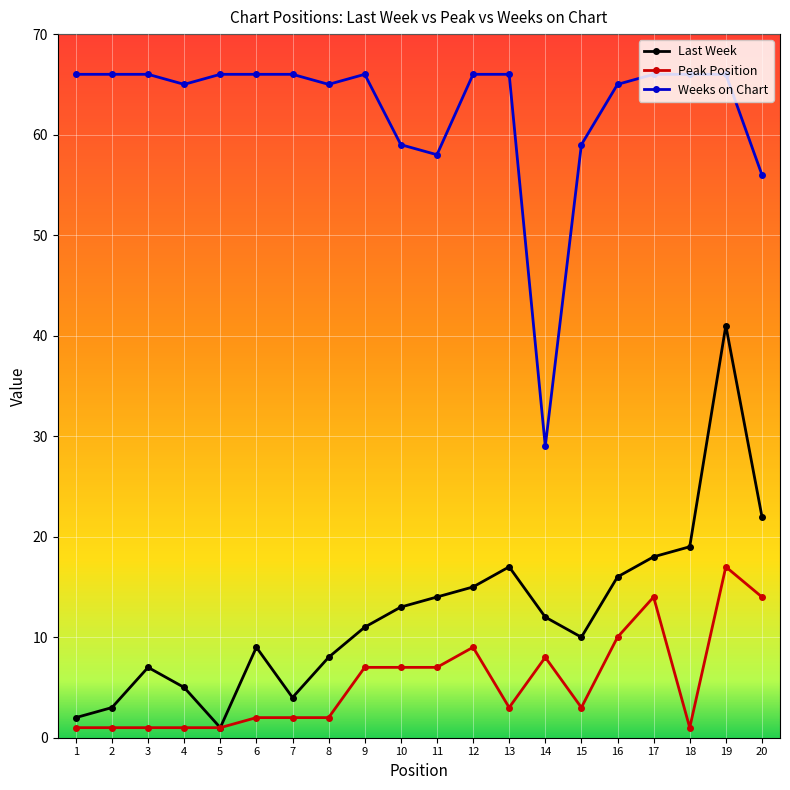

True or false: Peak Position has a value of 14 at 20.

True